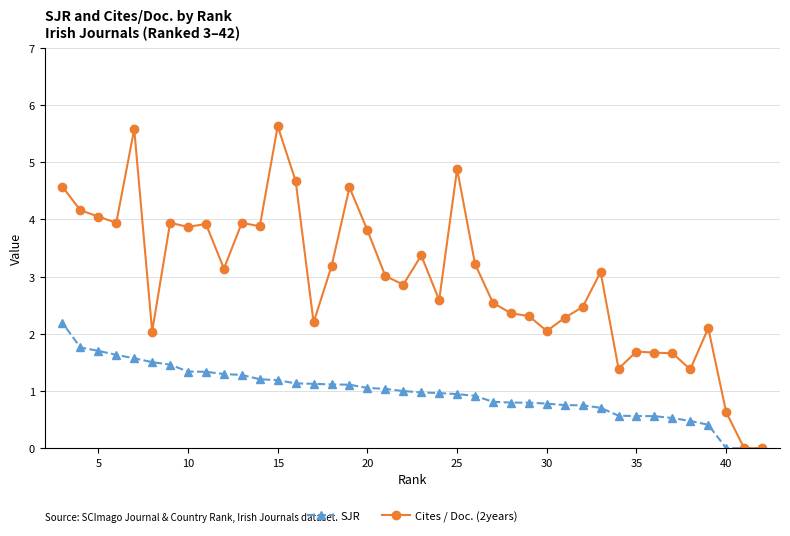

Which series has the largest total across all categories?

Cites / Doc. (2years)